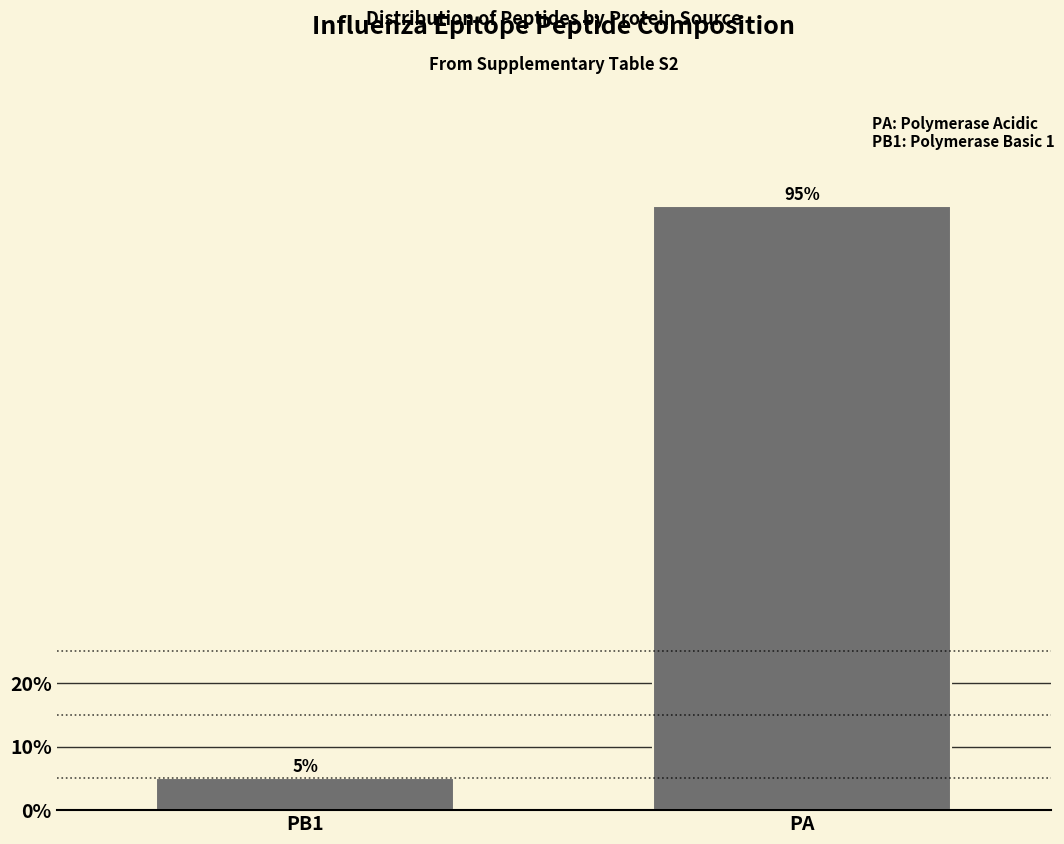

Reading right to left, what are all the values shown in this chart?

PA=95	PB1=5